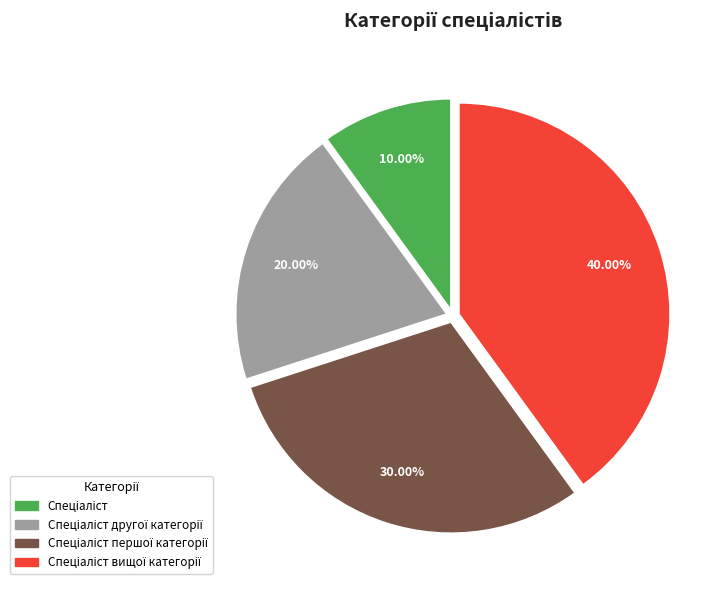

Is there a majority slice in this chart?

No